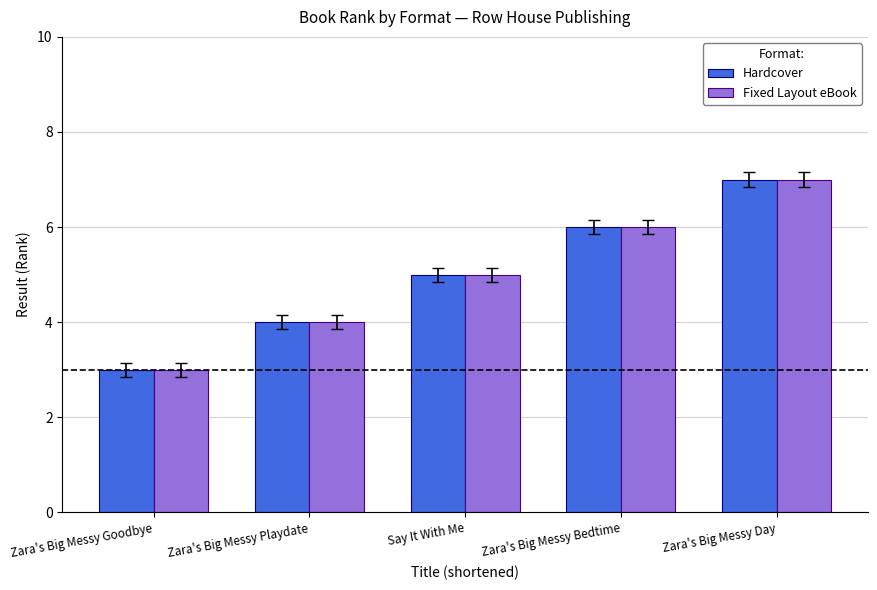

Reading left to right, list all the values displayed in this chart.

Hardcover: Zara's Big Messy Goodbye=3	Zara's Big Messy Playdate=4	Say It With Me=5	Zara's Big Messy Bedtime=6	Zara's Big Messy Day=7
Fixed Layout eBook: Zara's Big Messy Goodbye=3	Zara's Big Messy Playdate=4	Say It With Me=5	Zara's Big Messy Bedtime=6	Zara's Big Messy Day=7